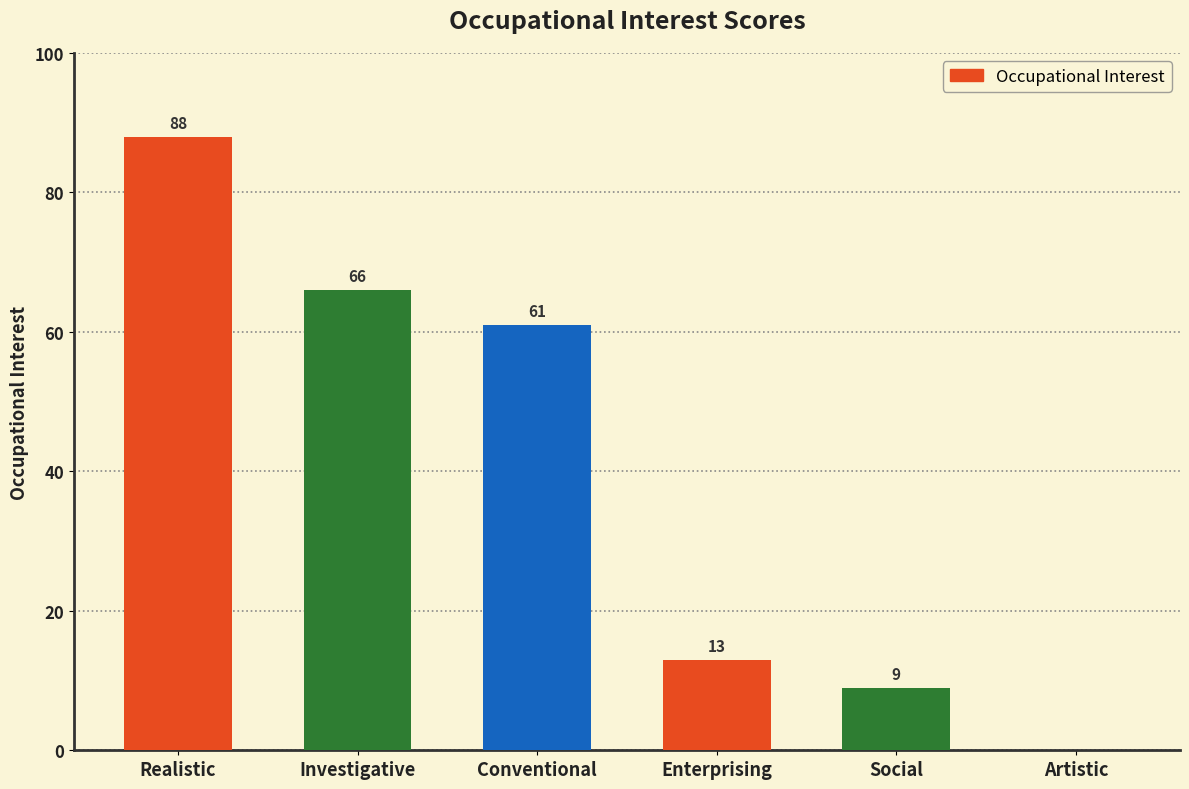

Which has a higher value, Social or Investigative?

Investigative